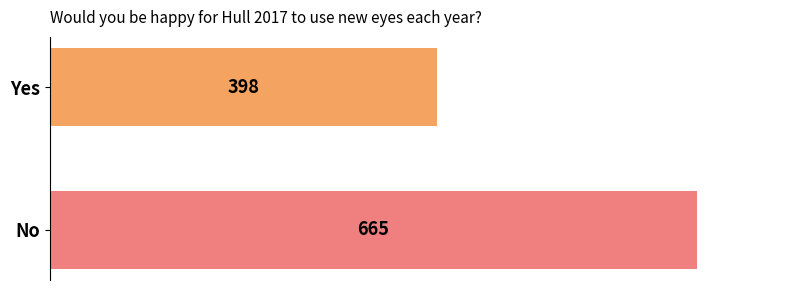

At which label is the value closest to 531?

Yes